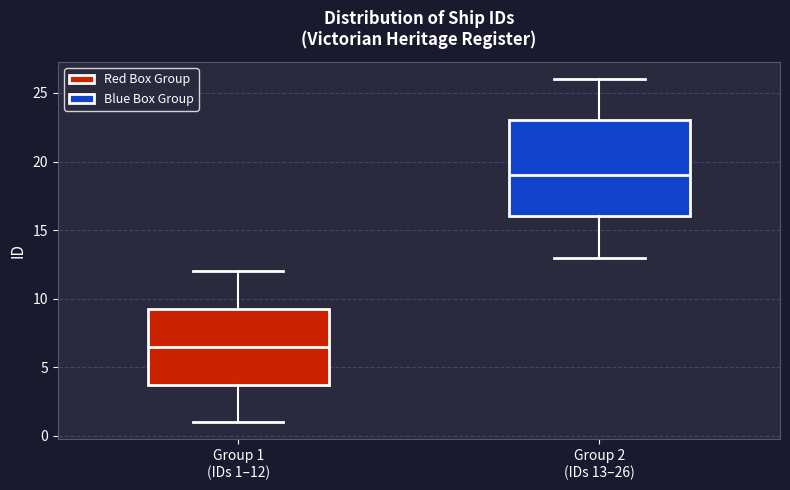

Reading left to right, read every box against the y-axis: the position of its median line, the range the box covers, and the ends of its whiskers. The values are not printed on the chart, so give them approximately, as read against the axis.

Group 1 (IDs 1–12): median 6.5, box 4.0 to 9.5, whiskers 1.0 to 12.0
Group 2 (IDs 13–26): median 19.0, box 16.0 to 23.0, whiskers 13.0 to 26.0